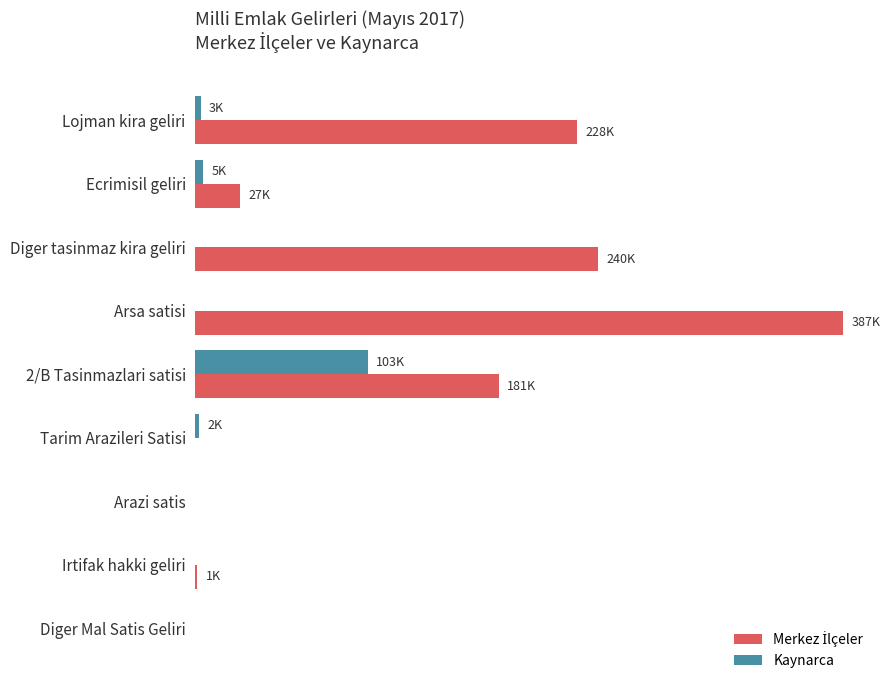

What are all the series names shown in the legend?

Merkez İlçeler, Kaynarca